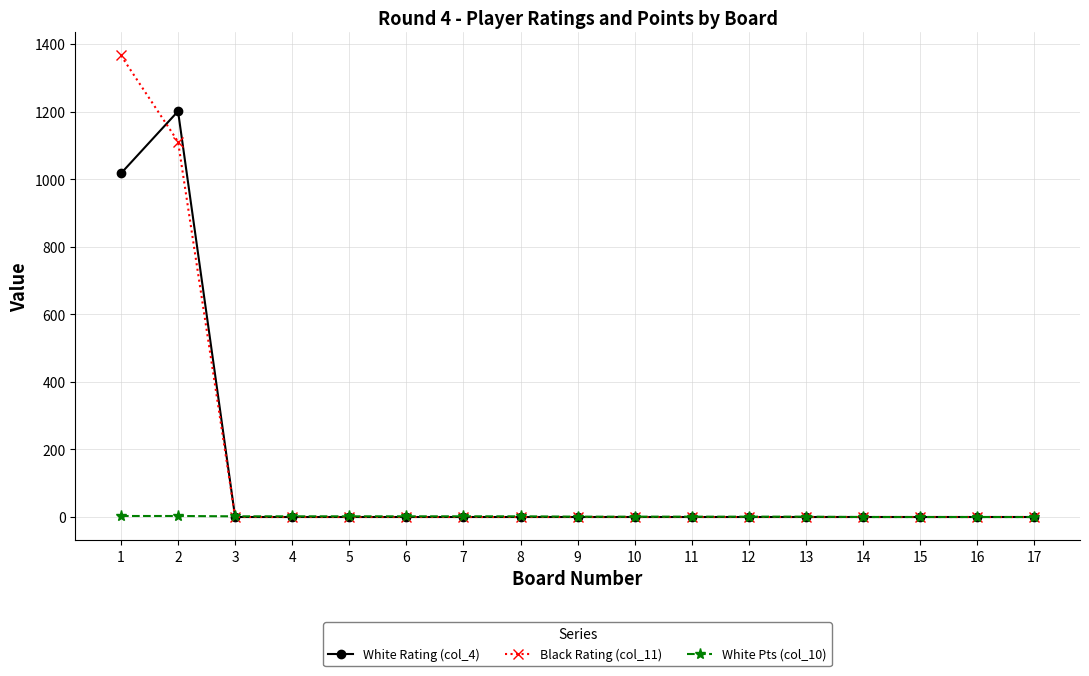

What is the sum of the White Rating (col_4) values at 1 and 7?

1017